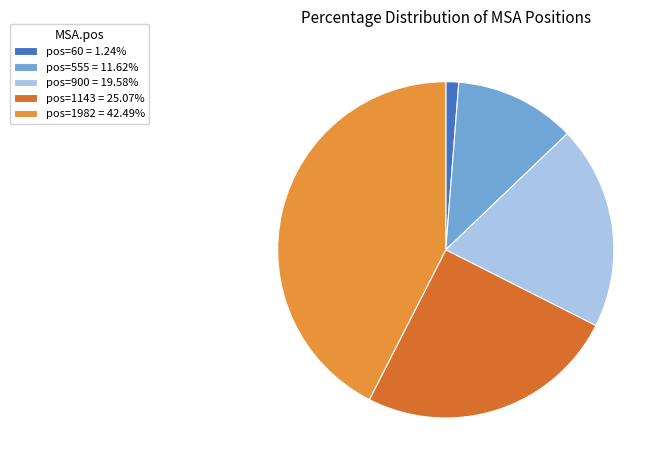

Which category has the smallest portion of the pie?

pos=60